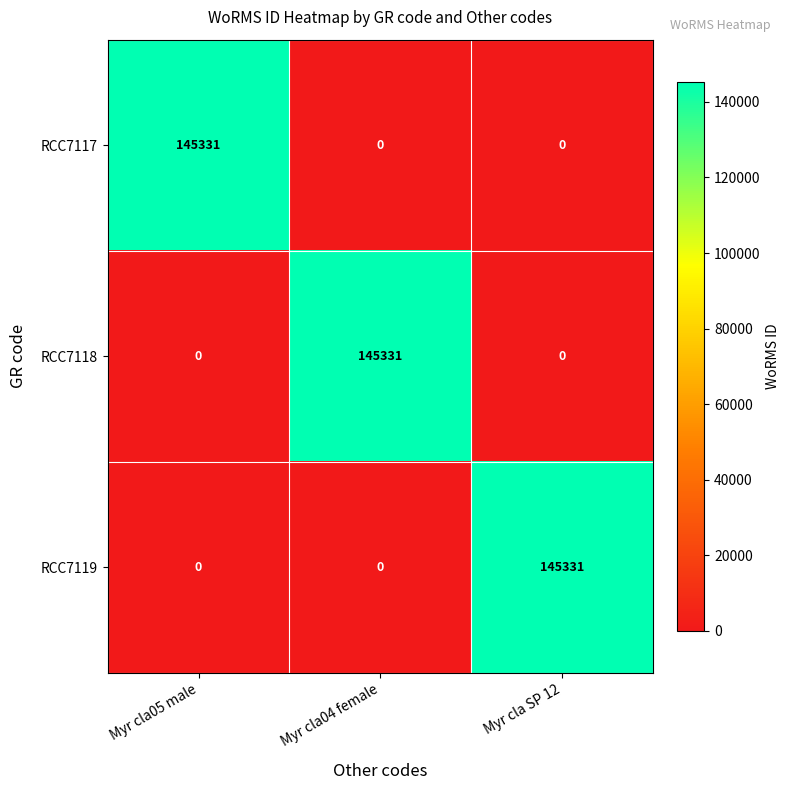

At how many categories does at least one series exceed 102406?

3